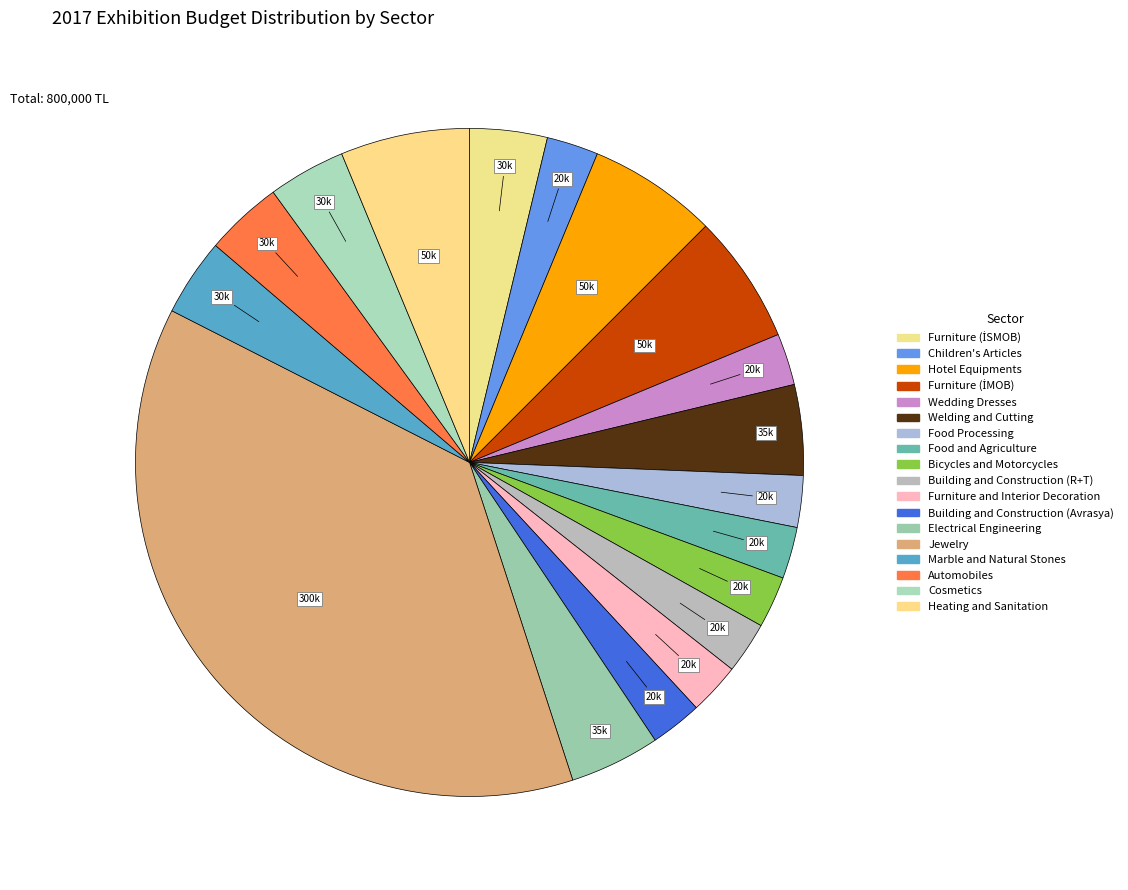

The Jewelry slice represents 38% of the pie. True or false?

True